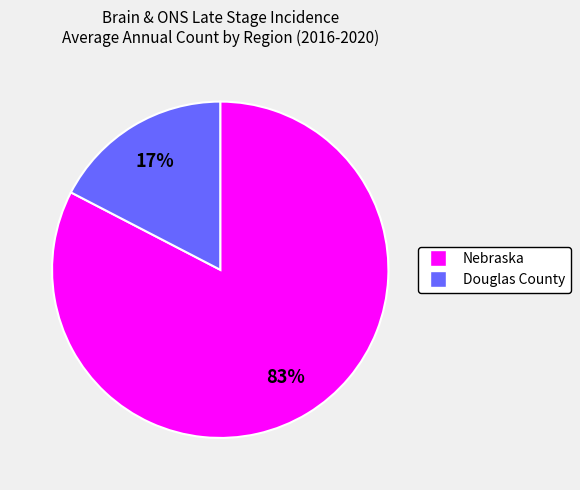

To the nearest percent, what portion does Nebraska represent?

83%